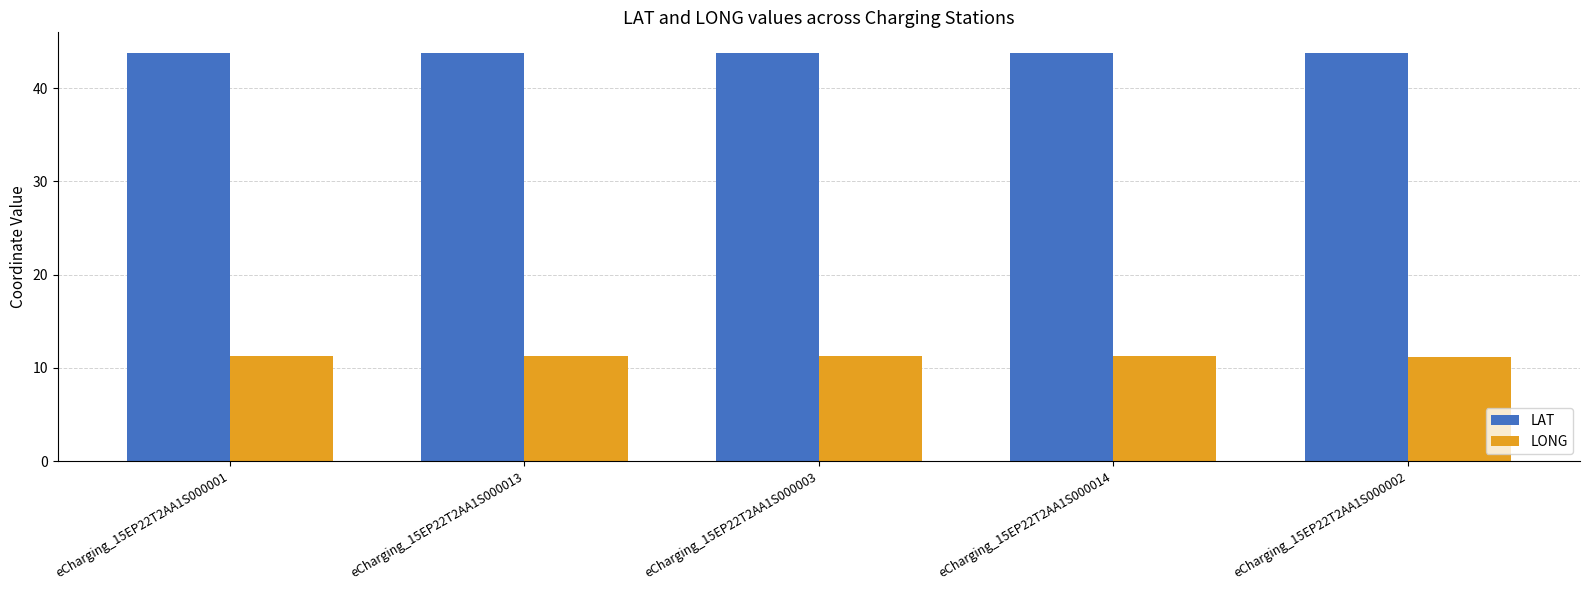

What is the minimum value for LAT?

43.7